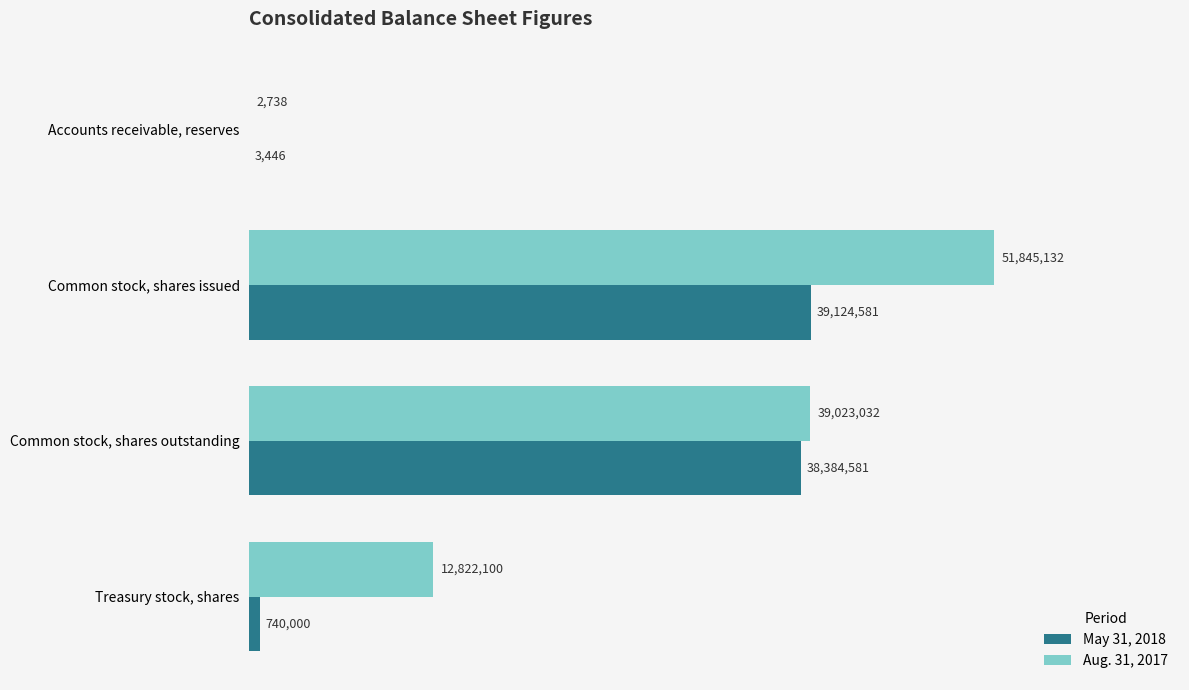

What are all the series names shown in the legend?

May 31, 2018, Aug. 31, 2017